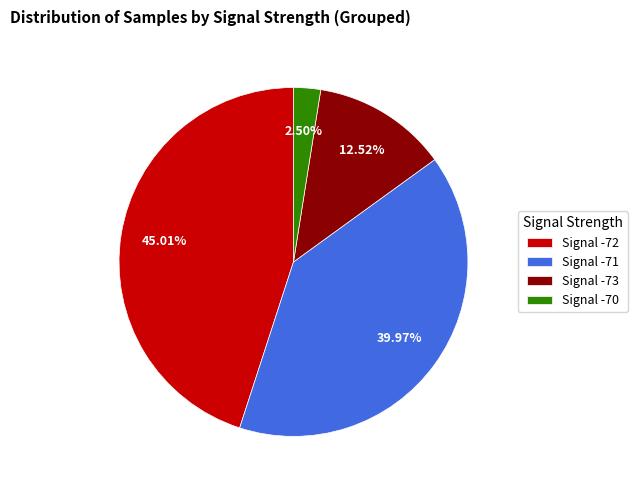

Is there a majority slice in this chart?

No